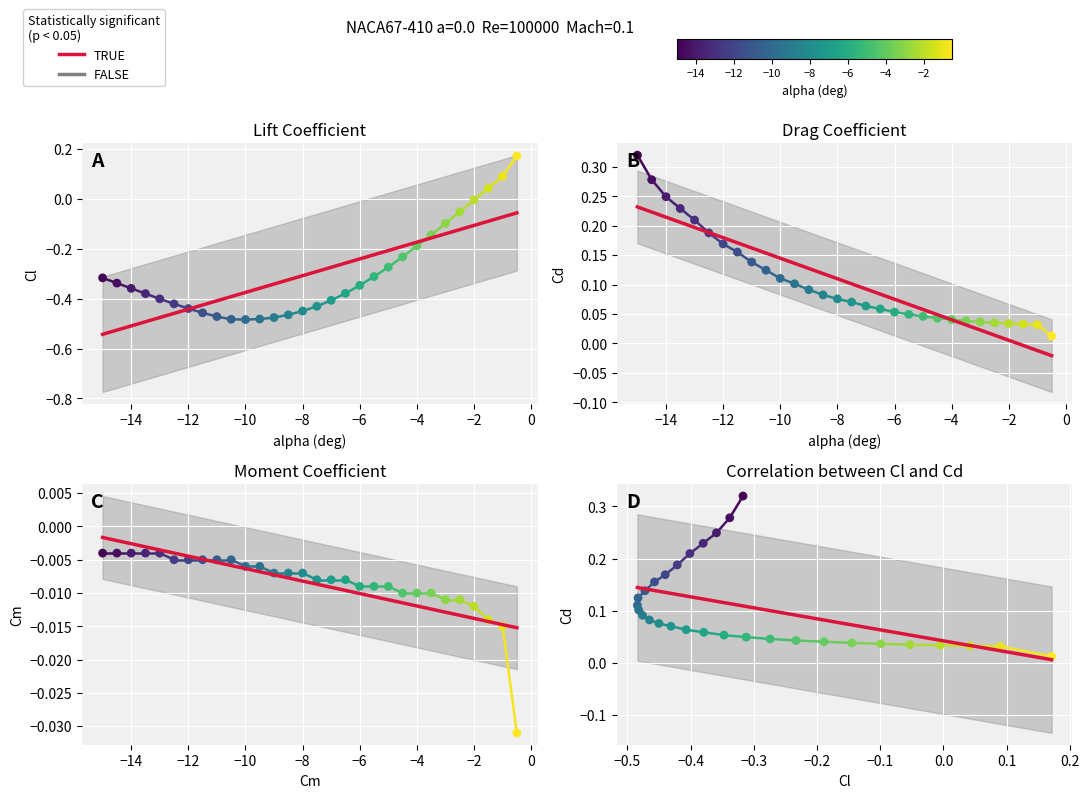

Which series has the largest total across all categories?

Cd